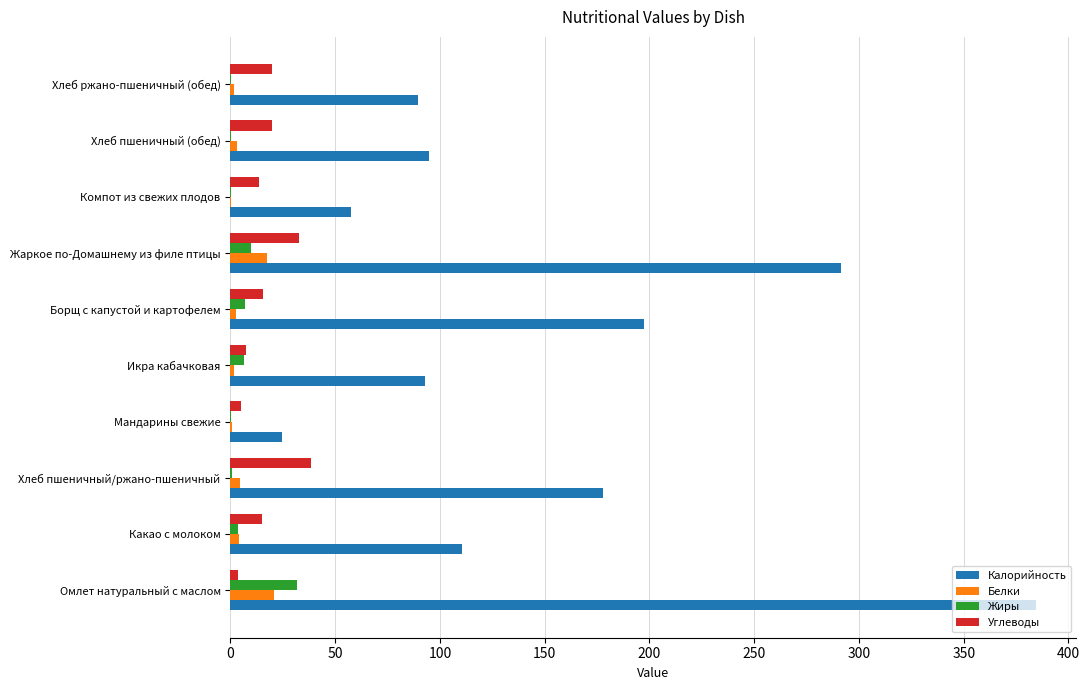

Which series changed the most between Какао с молоком and Борщ с капустой и картофелем?

Калорийность